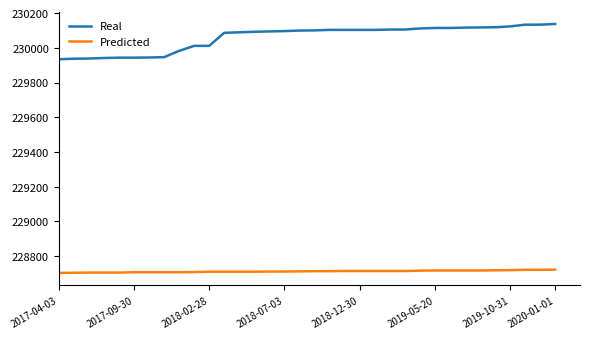

What is the smallest value displayed?

228704